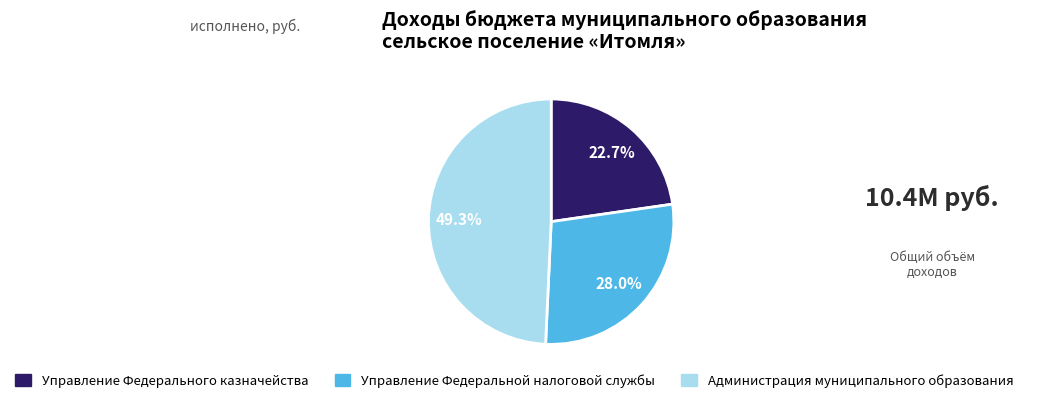

Approximately how many times larger is the value at Управление Федерального казначейства compared to Администрация муниципального образования?

0.5